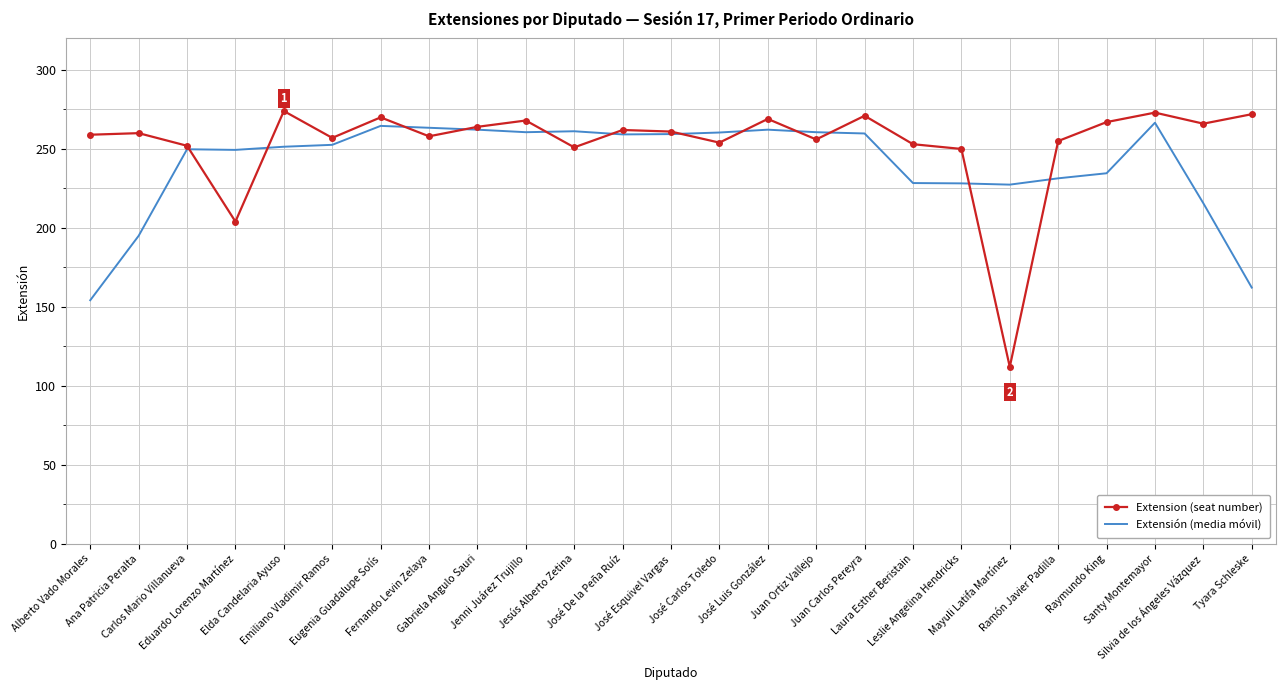

What is the maximum value for Extension (seat number)?

274.0